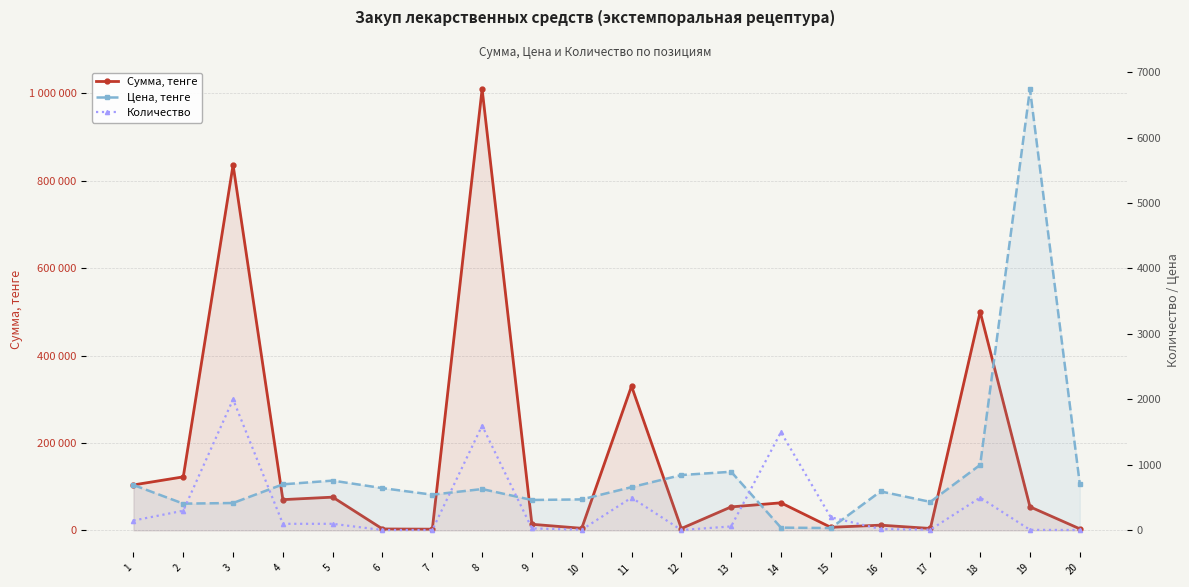

How many series are shown in this chart?

3